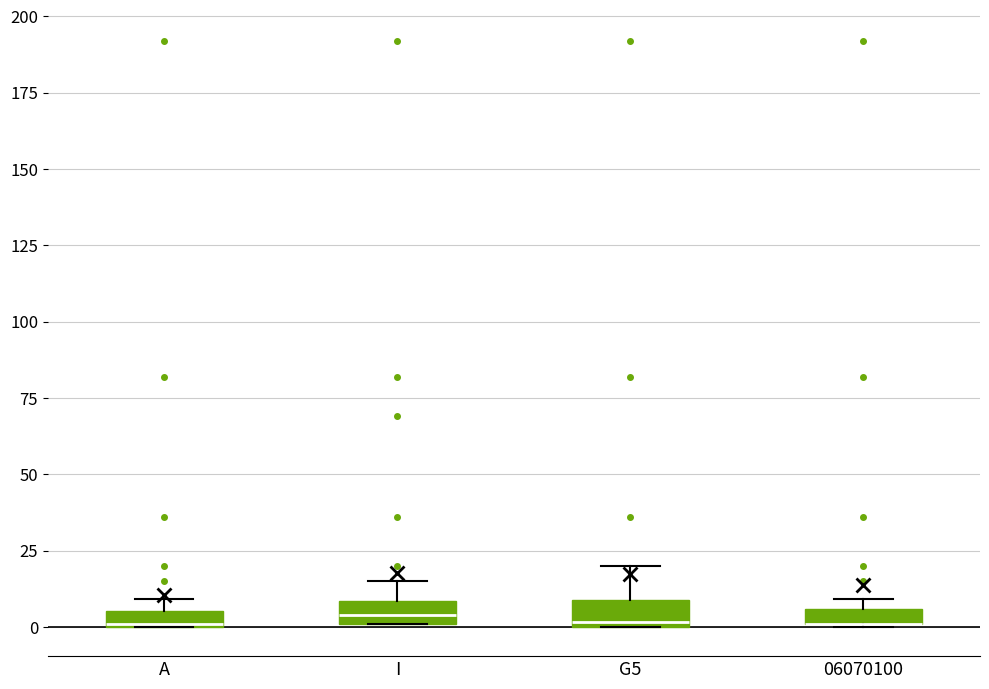

Where is the lower edge of the box for I on the y-axis? The values are not printed on the chart, so give them approximately, as read against the axis.

0